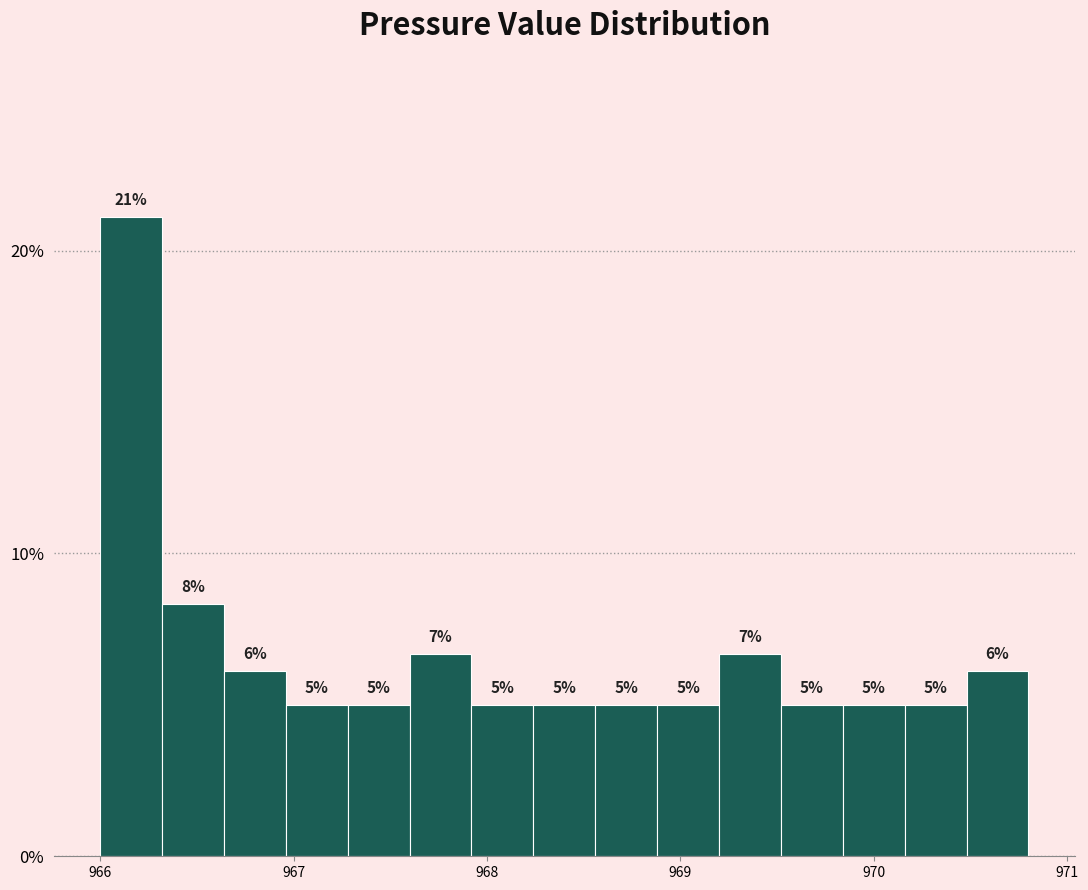

Around what value on the x-axis is the tallest bar? Give the approximate position of its centre, as read against the axis.

966.2